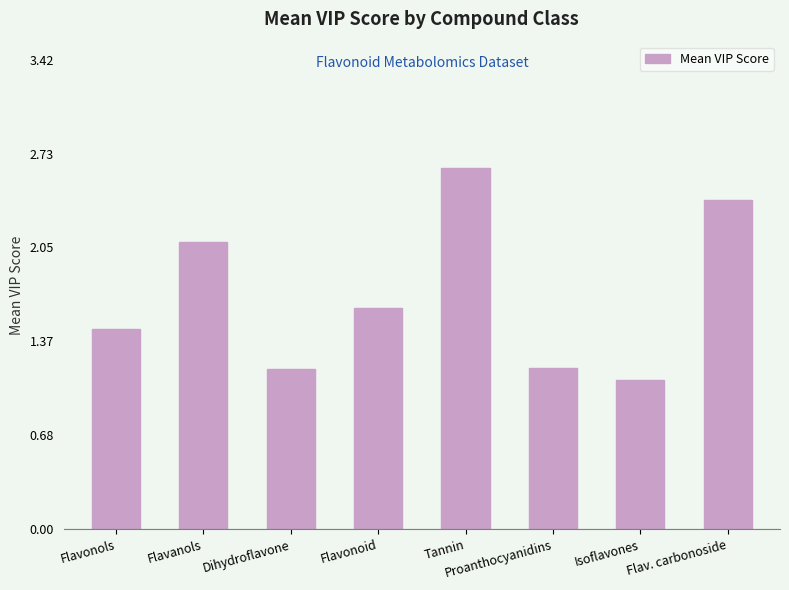

How many bars are there in total?

8